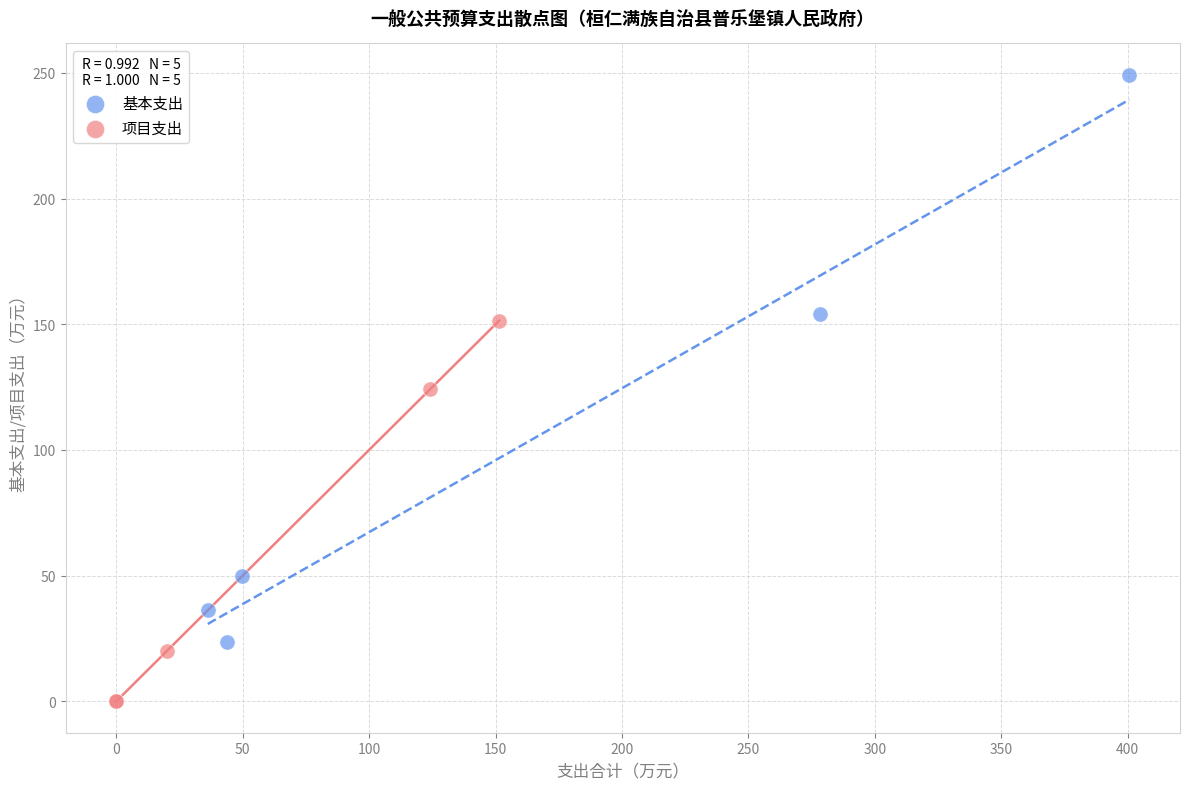

Which series reaches the maximum Y coordinate?

基本支出